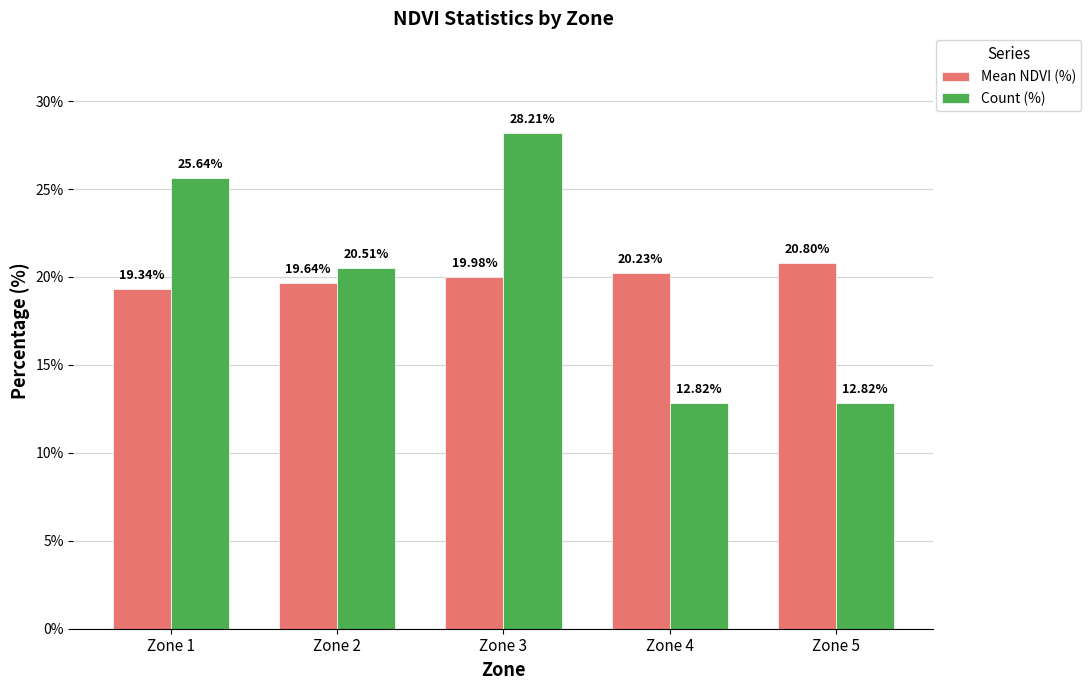

How many bars are there in total?

10